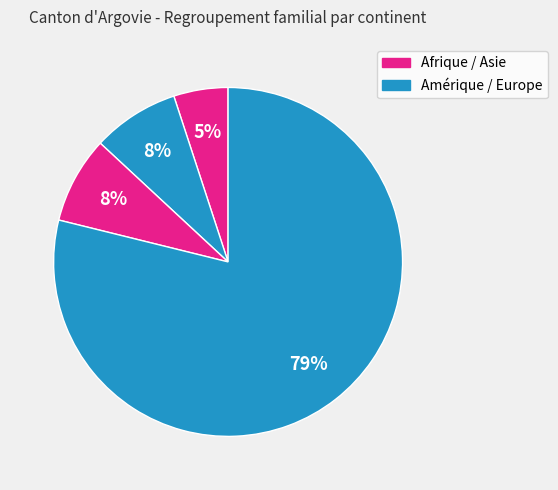

Count the number of slices in the pie.

4